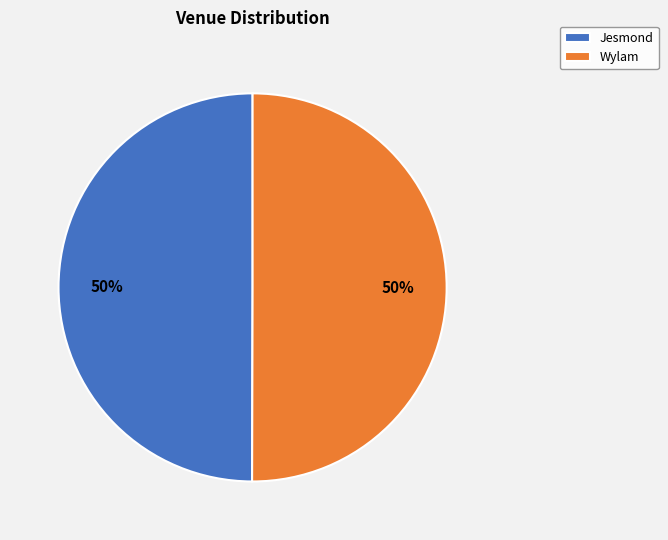

True or false: Wylam accounts for 50% of the total.

True